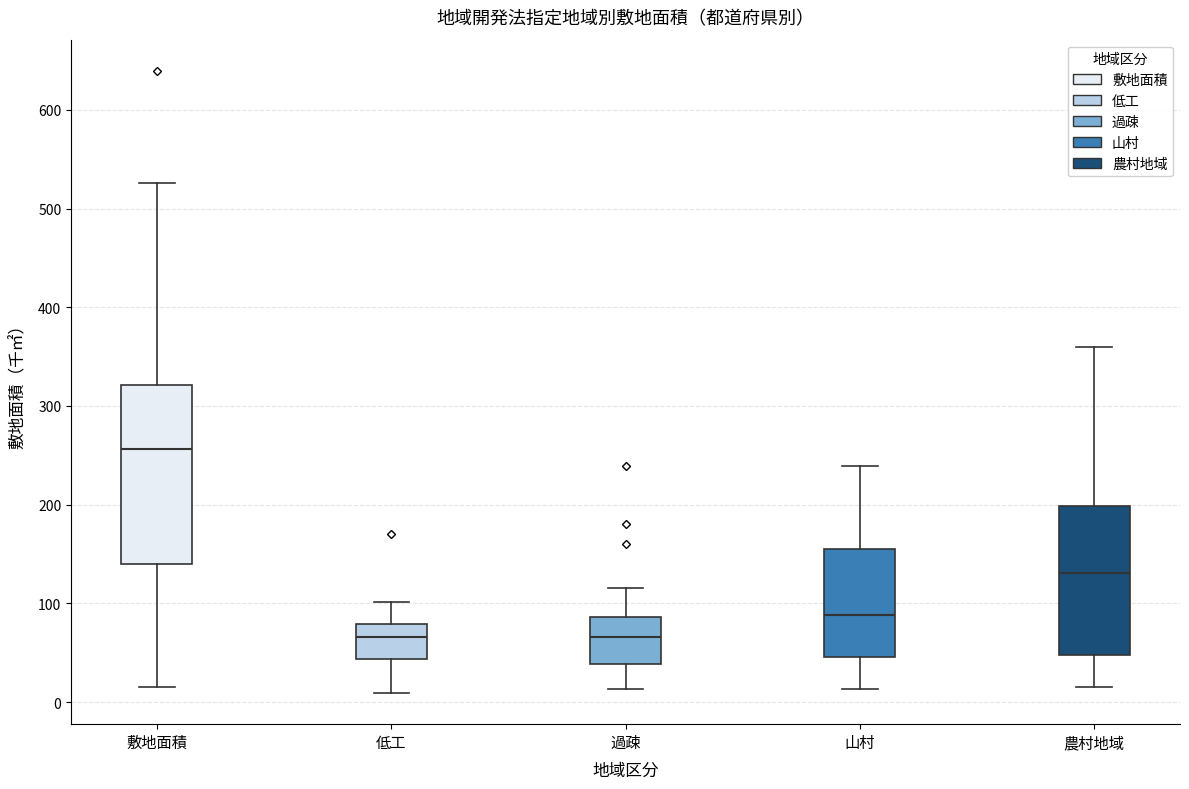

Comparing the boxes themselves (not the whiskers), which one is the tallest?

敷地面積